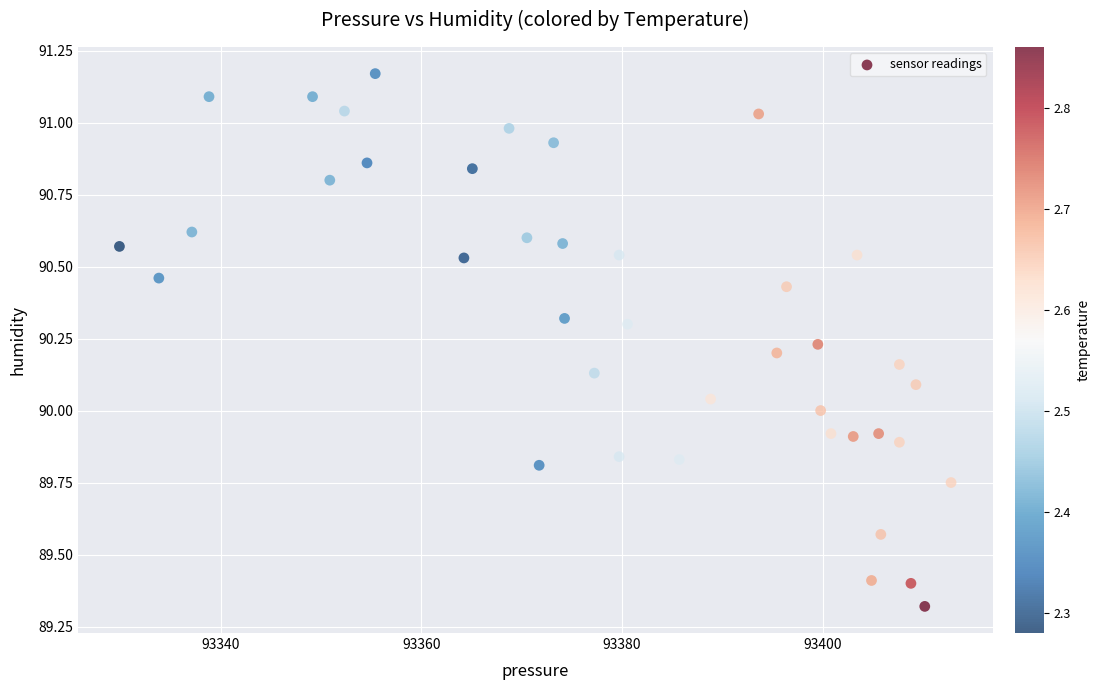

What is the range of X values (max minus min)?

82.9